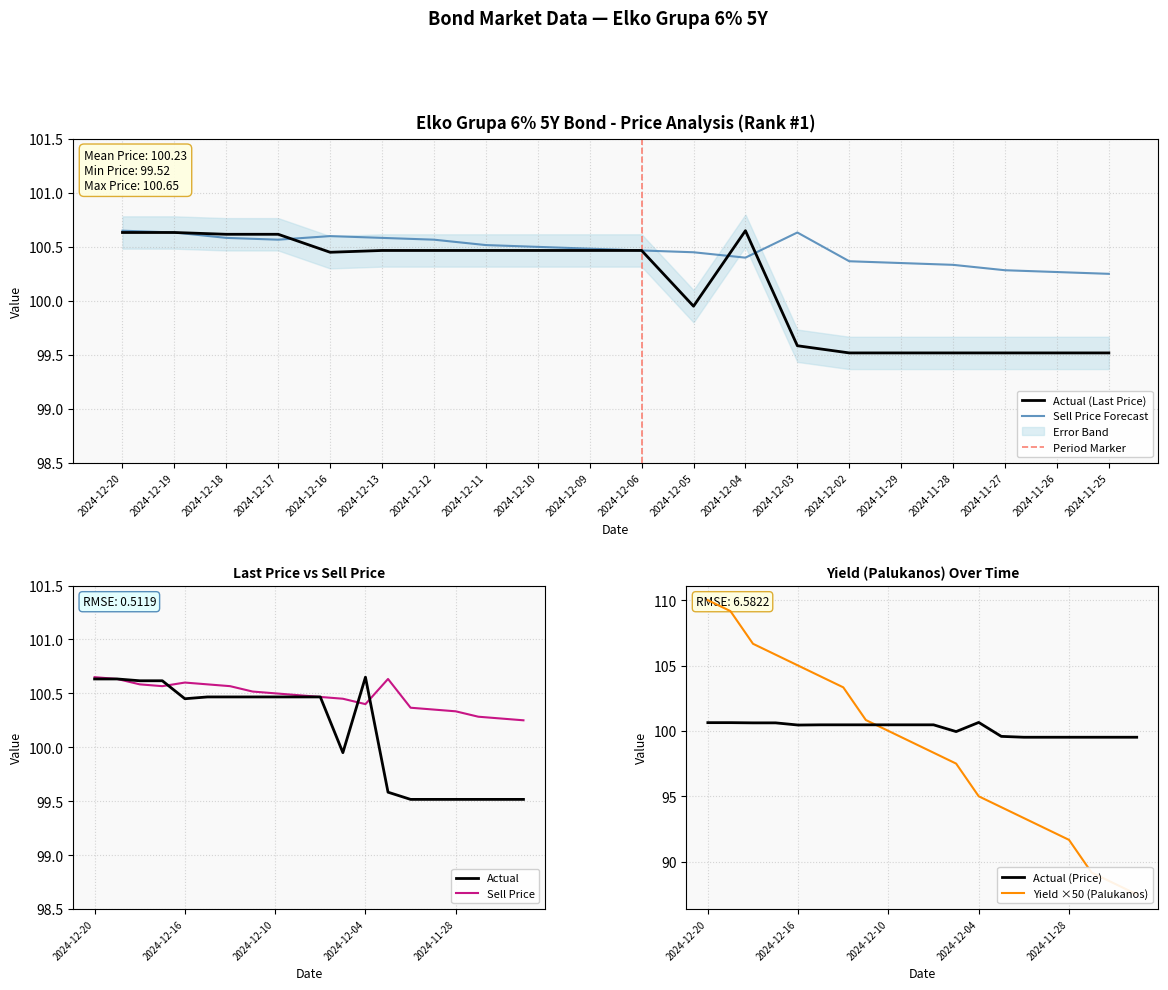

What position from the right is 2024-12-12?

14